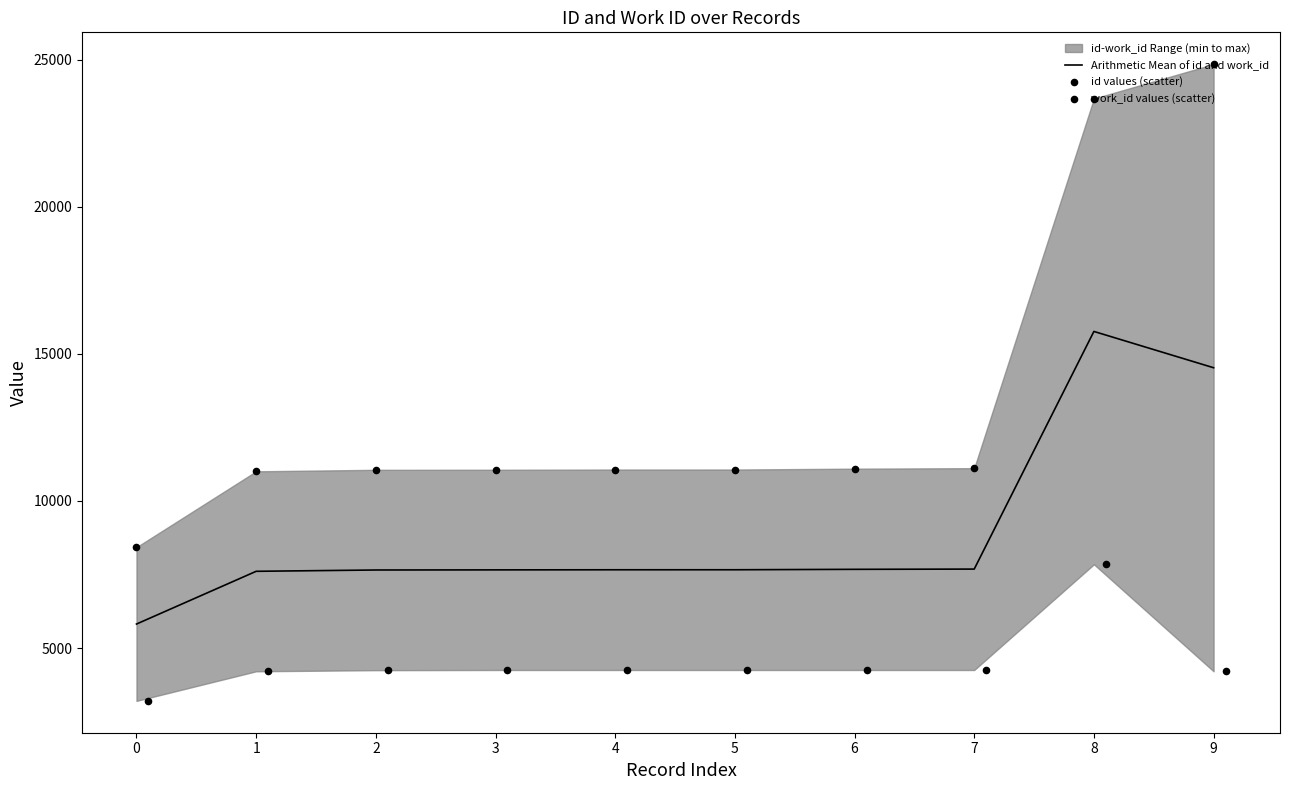

The value of Arithmetic Mean of id and work_id at 0 is 5815.5. True or false?

True